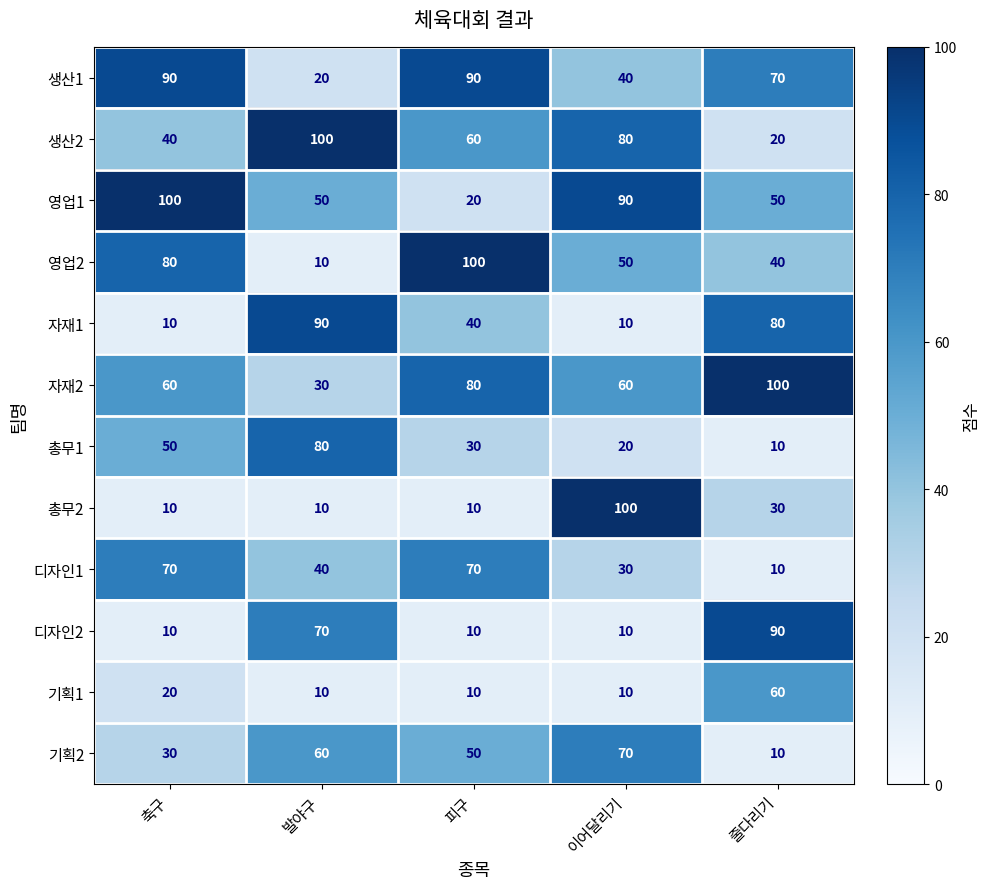

What is the smallest value displayed?

10